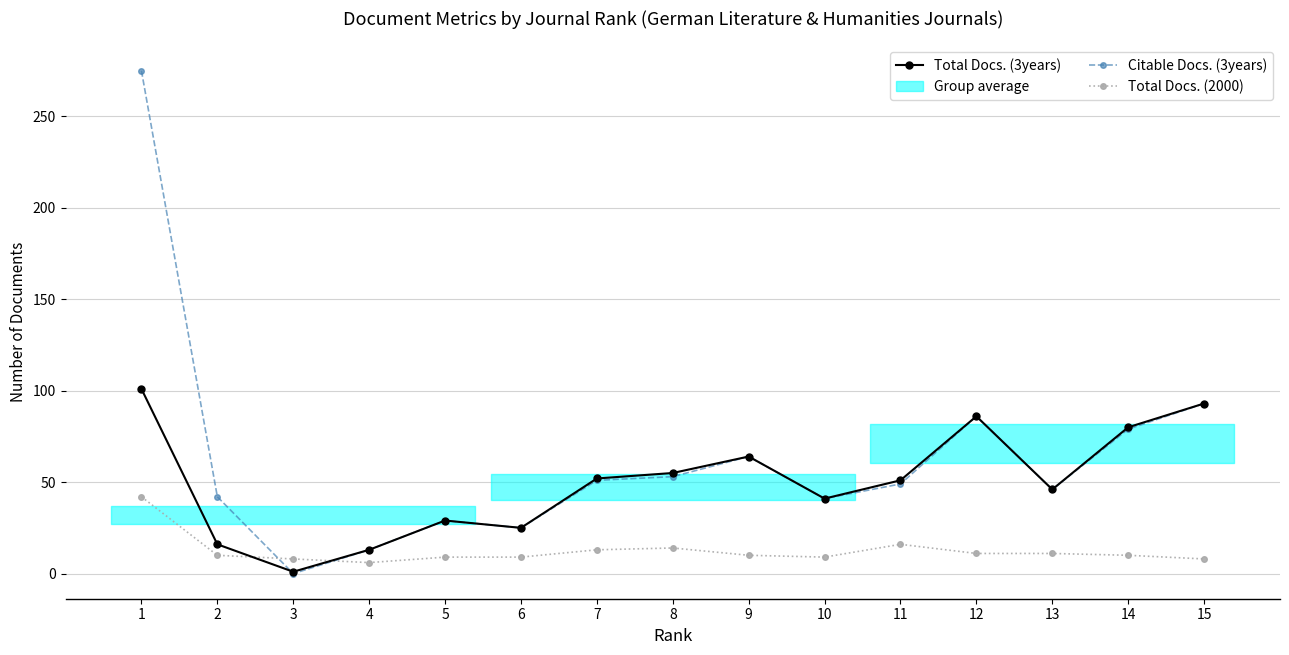

What is the sum of the Total Docs. (2000) values at 5 and 13?

20